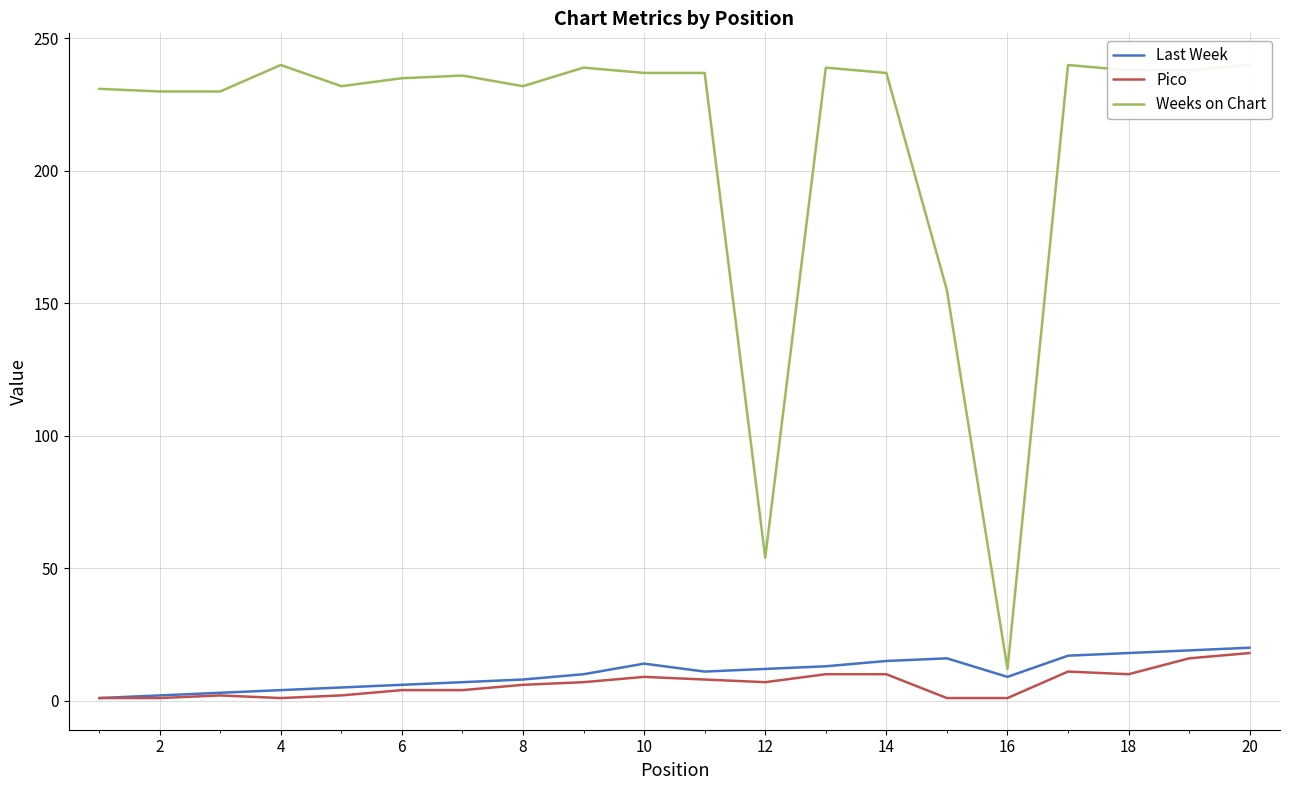

The Last Week series shows 20 at 20. True or false?

True